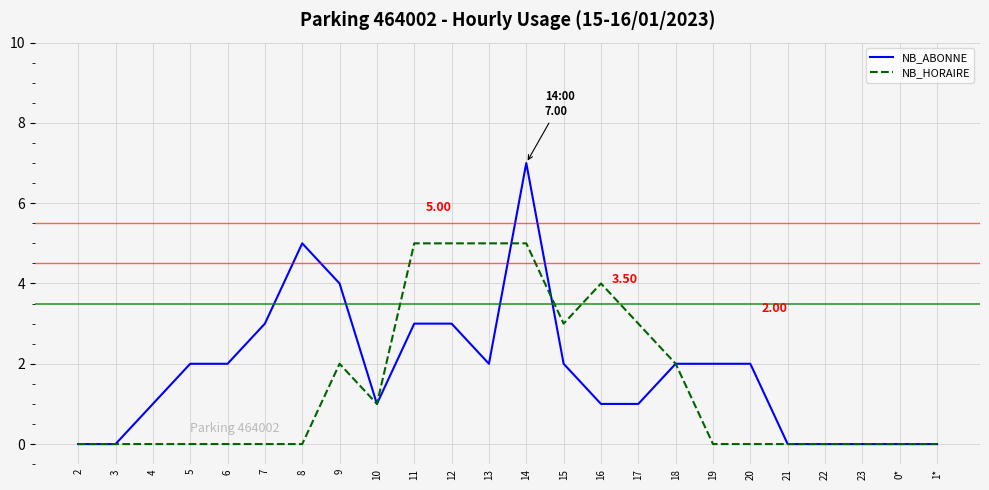

How many lines are shown in the chart?

2